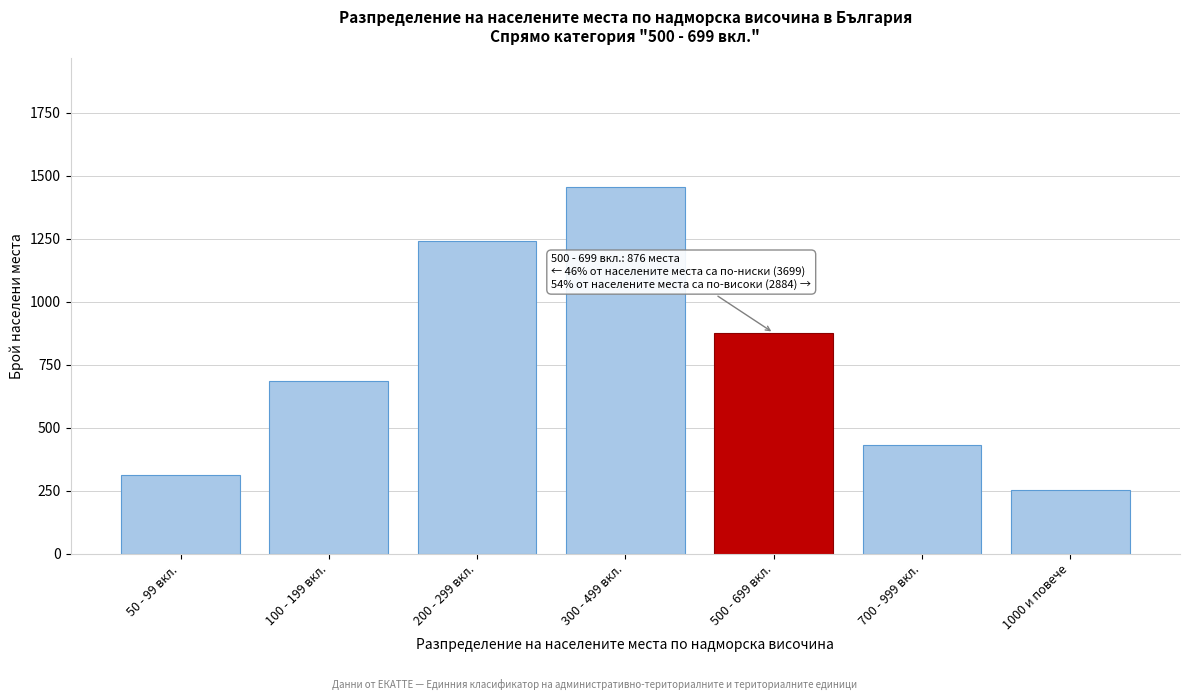

Reading left to right, transcribe all the data shown in this chart.

50 - 99 вкл.=312	100 - 199 вкл.=687	200 - 299 вкл.=1243	300 - 499 вкл.=1457	500 - 699 вкл.=876	700 - 999 вкл.=432	1000 и повече=252